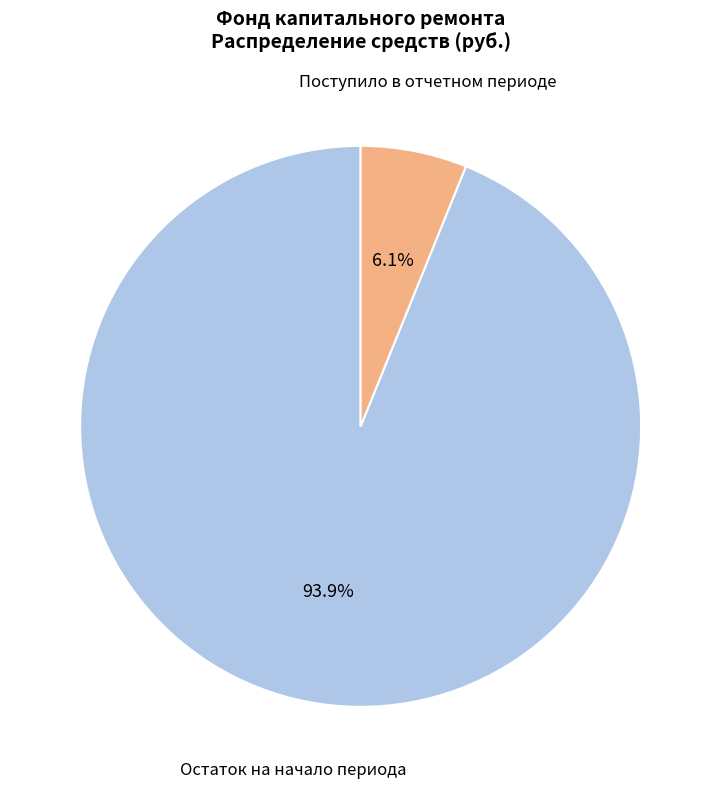

Between Остаток на начало периода and Поступило в отчетном периоде, which is larger?

Остаток на начало периода